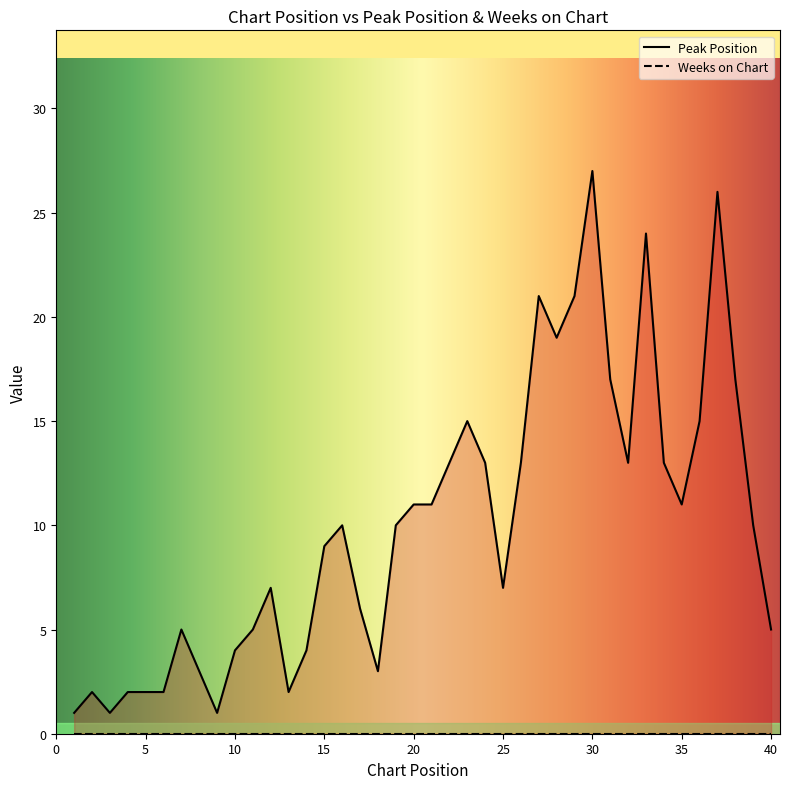

What is the value of the 8th point from the left?

3